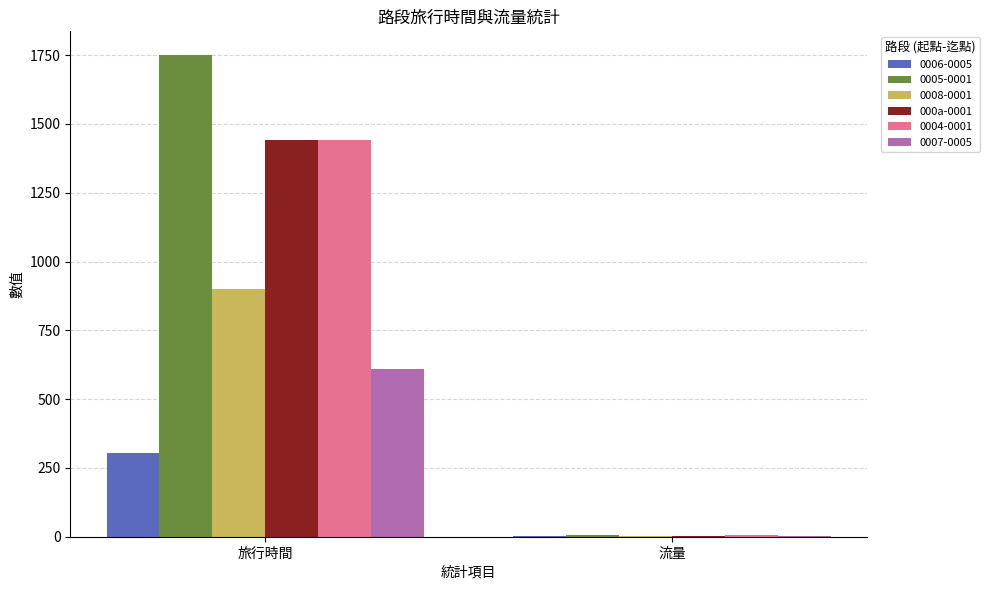

At which category is the sum across all series the highest?

旅行時間